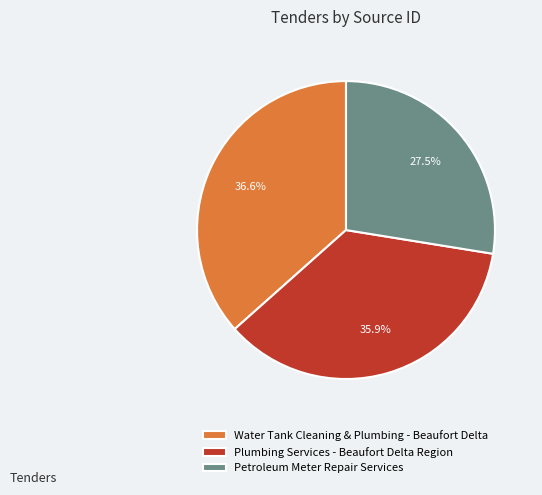

What is the largest slice in the pie chart?

Water Tank Cleaning & Plumbing - Beaufort Delta